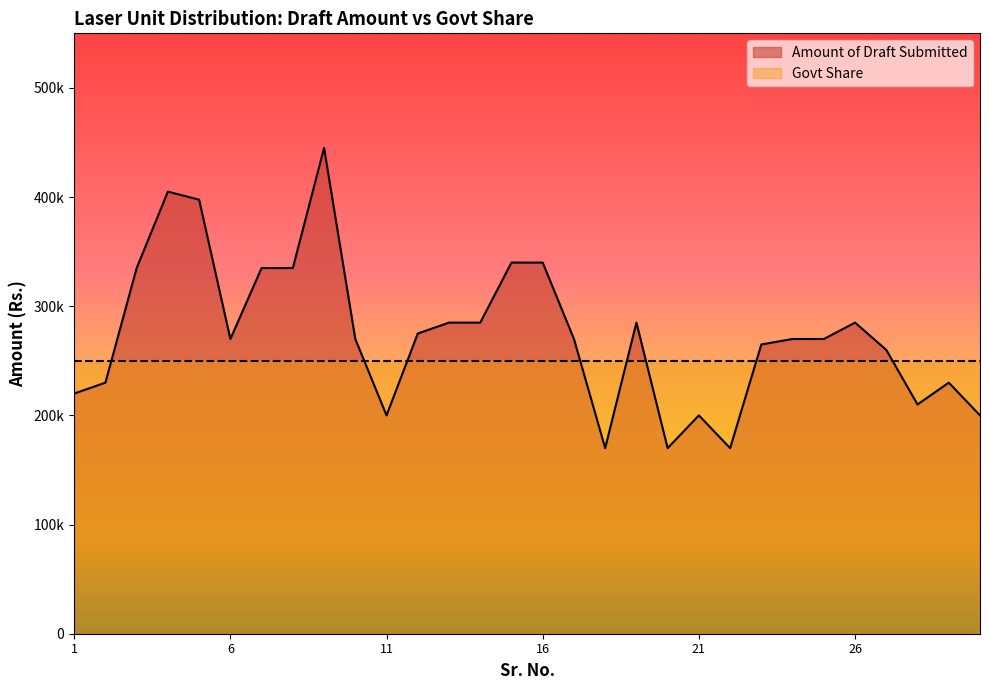

Rank the categories by value from lowest to highest.

18, 20, 22, 11, 21, 30, 28, 1, 2, 29, 27, 23, 6, 10, 17, 24, 25, 12, 13, 14, 19, 26, 3, 7, 8, 15, 16, 5, 4, 9